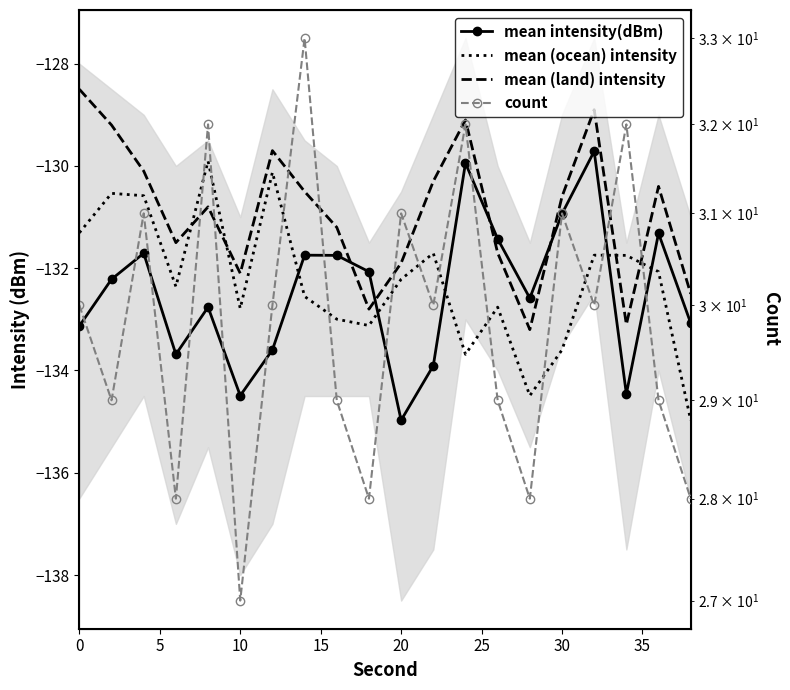

True or false: mean intensity(dBm) and mean (land) intensity cross at least once.

True